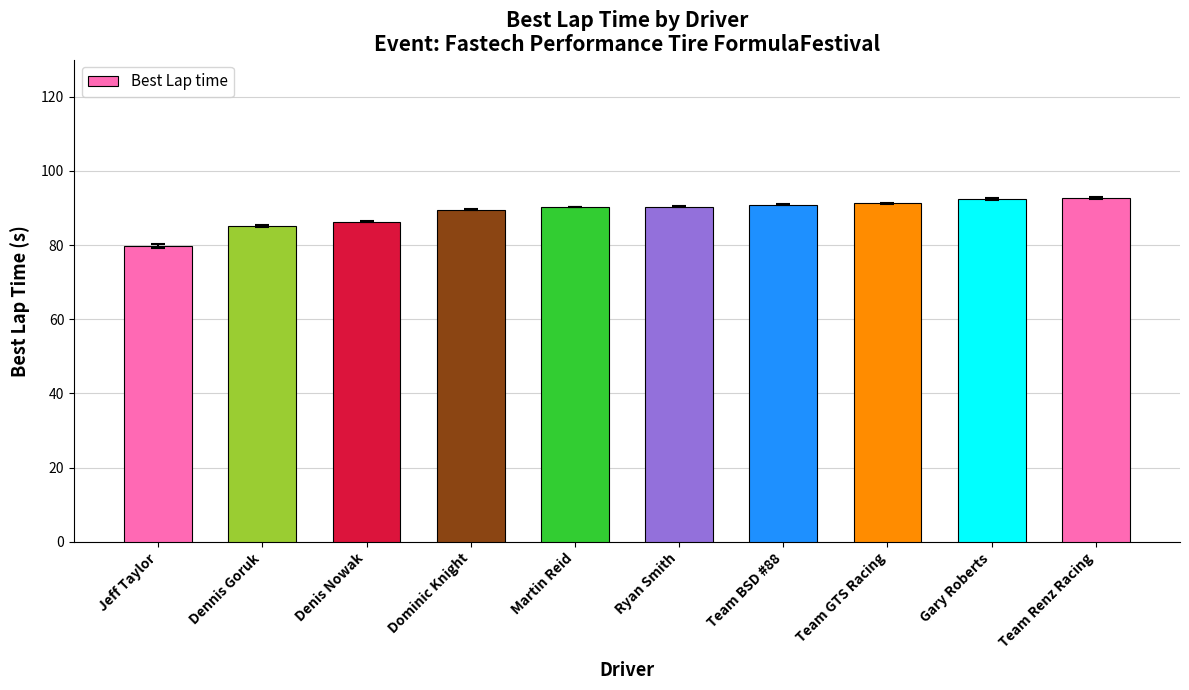

Are the bars horizontal?

No